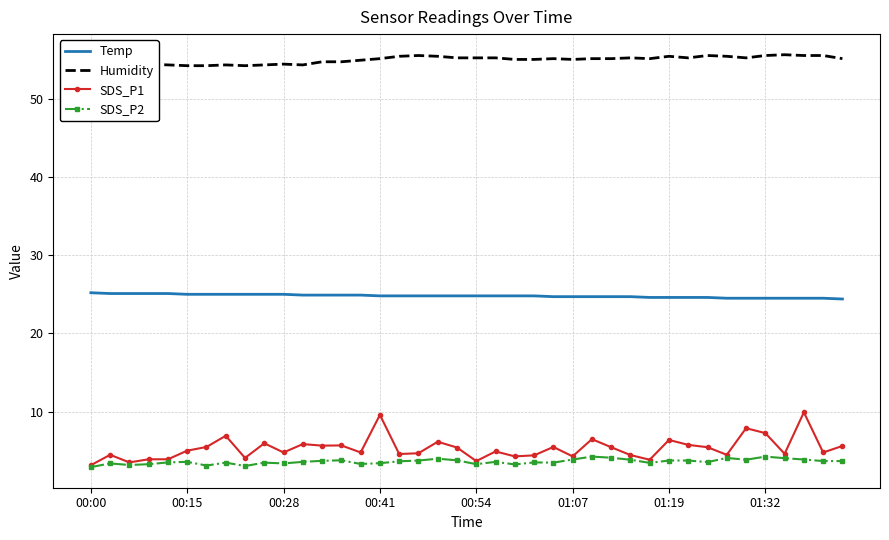

What is the sum of all SDS_P1 values?

213.7